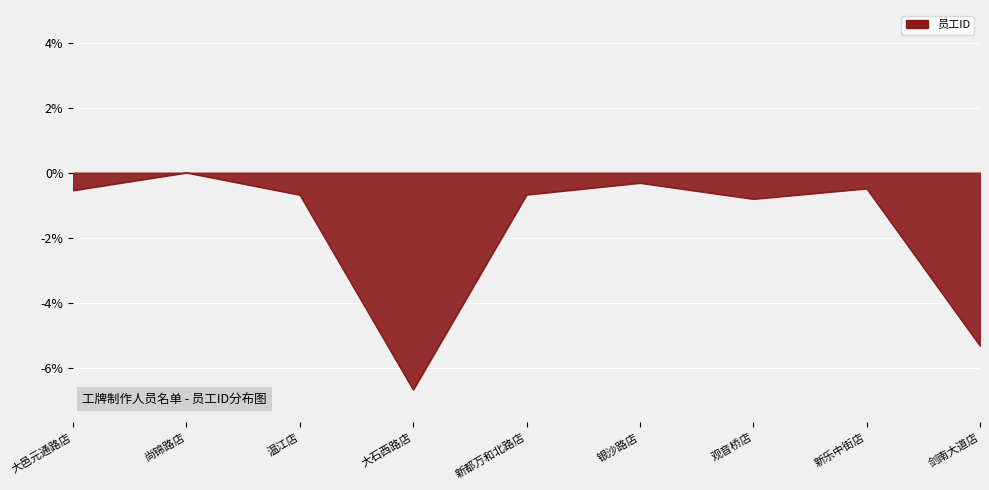

What is the difference between the values at 新乐中街店 and 大邑元通路店?

0.1